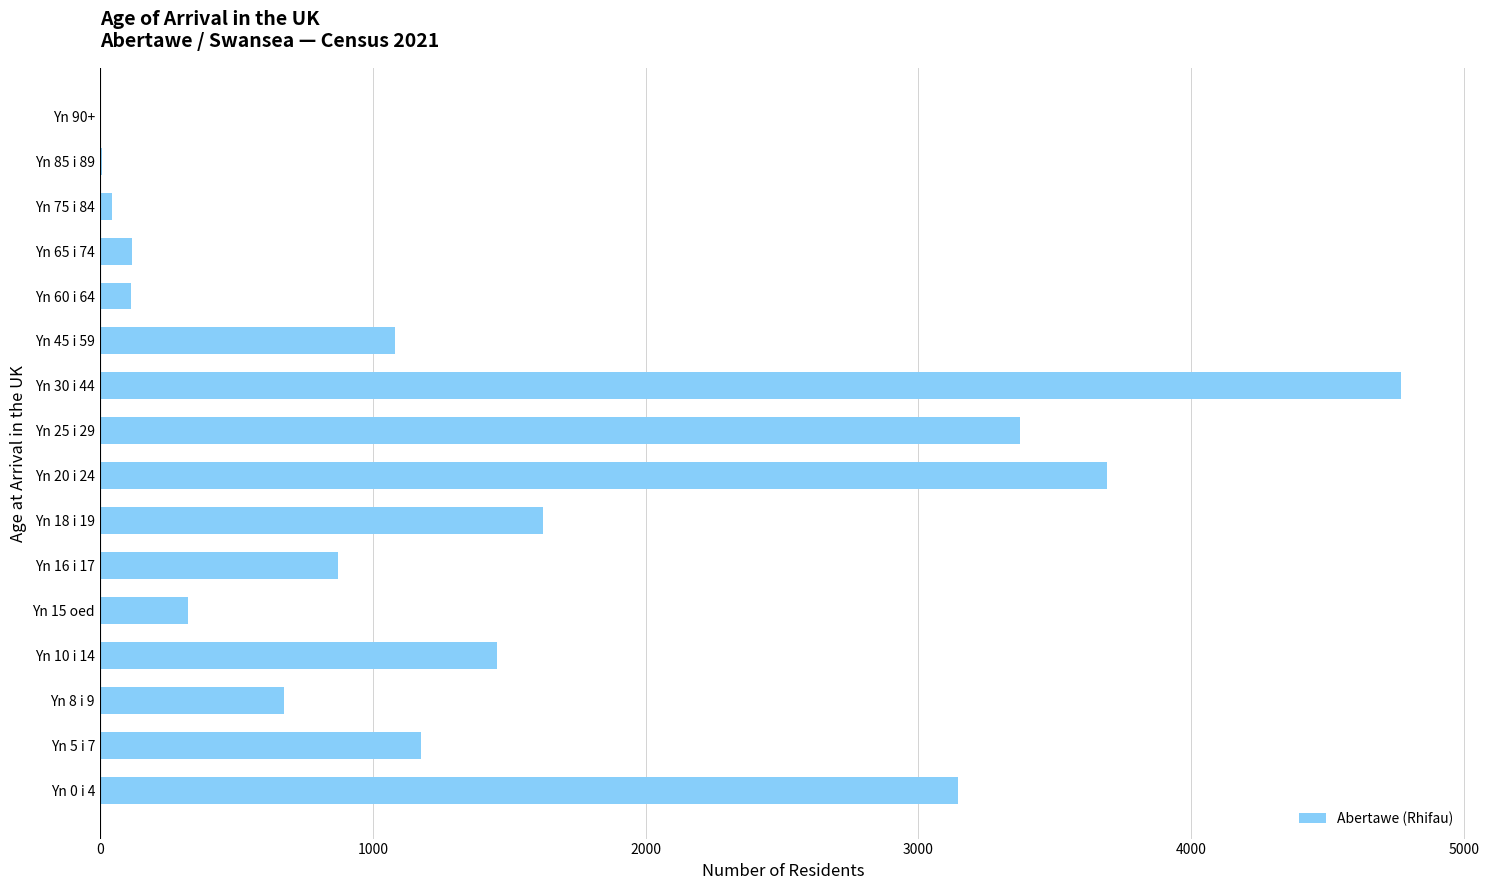

What is the change in value from Yn 45 i 59 to Yn 65 i 74?

-964